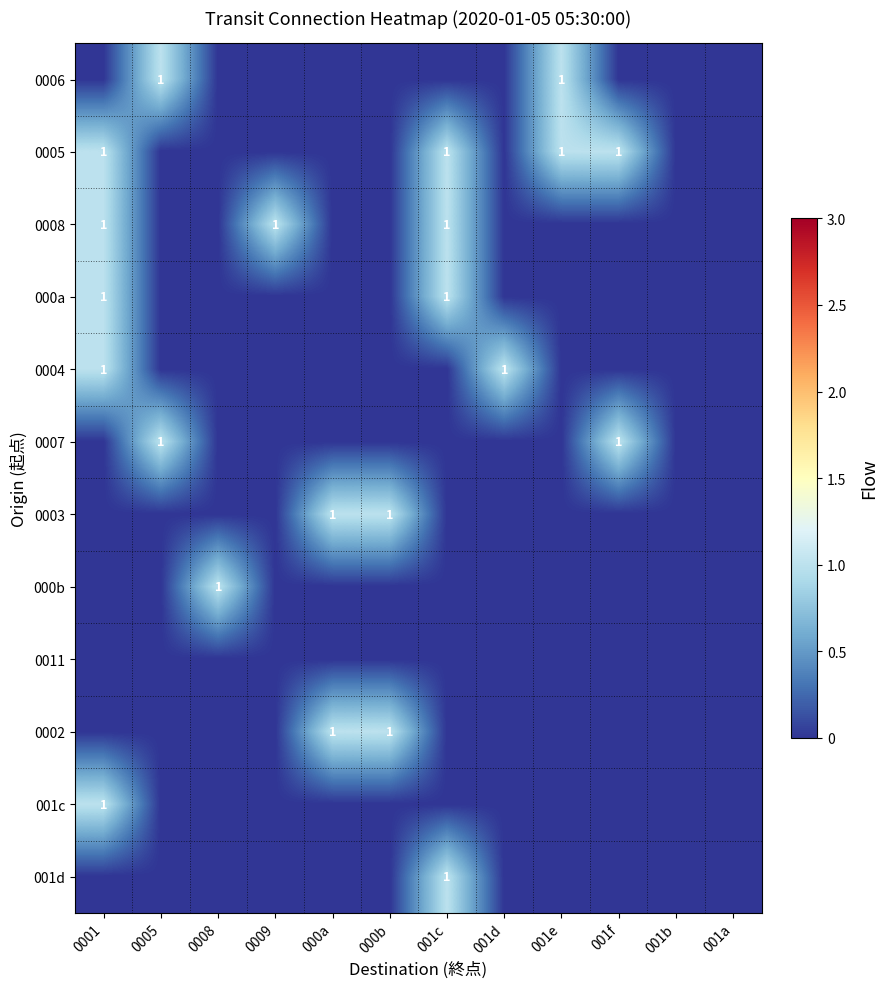

What is the difference between the maximum and minimum values in the 001c series?

1